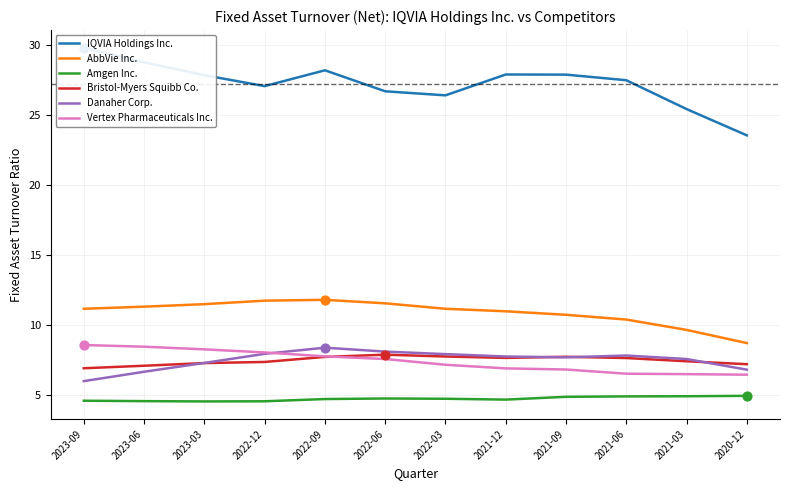

Which series contains the lowest Y value?

Amgen Inc.